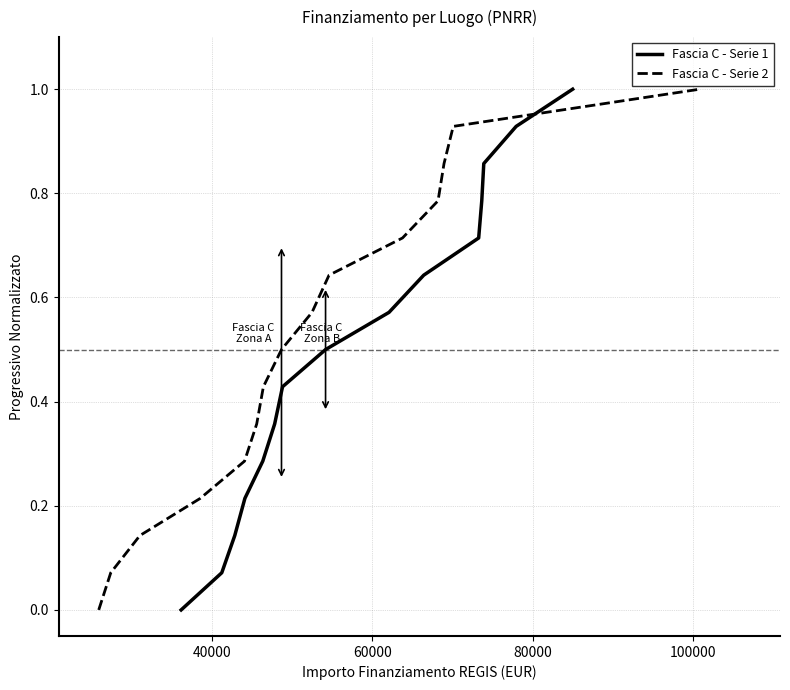

What is the difference between the maximum and minimum values in the Fascia C - Serie 1 series?

1.0